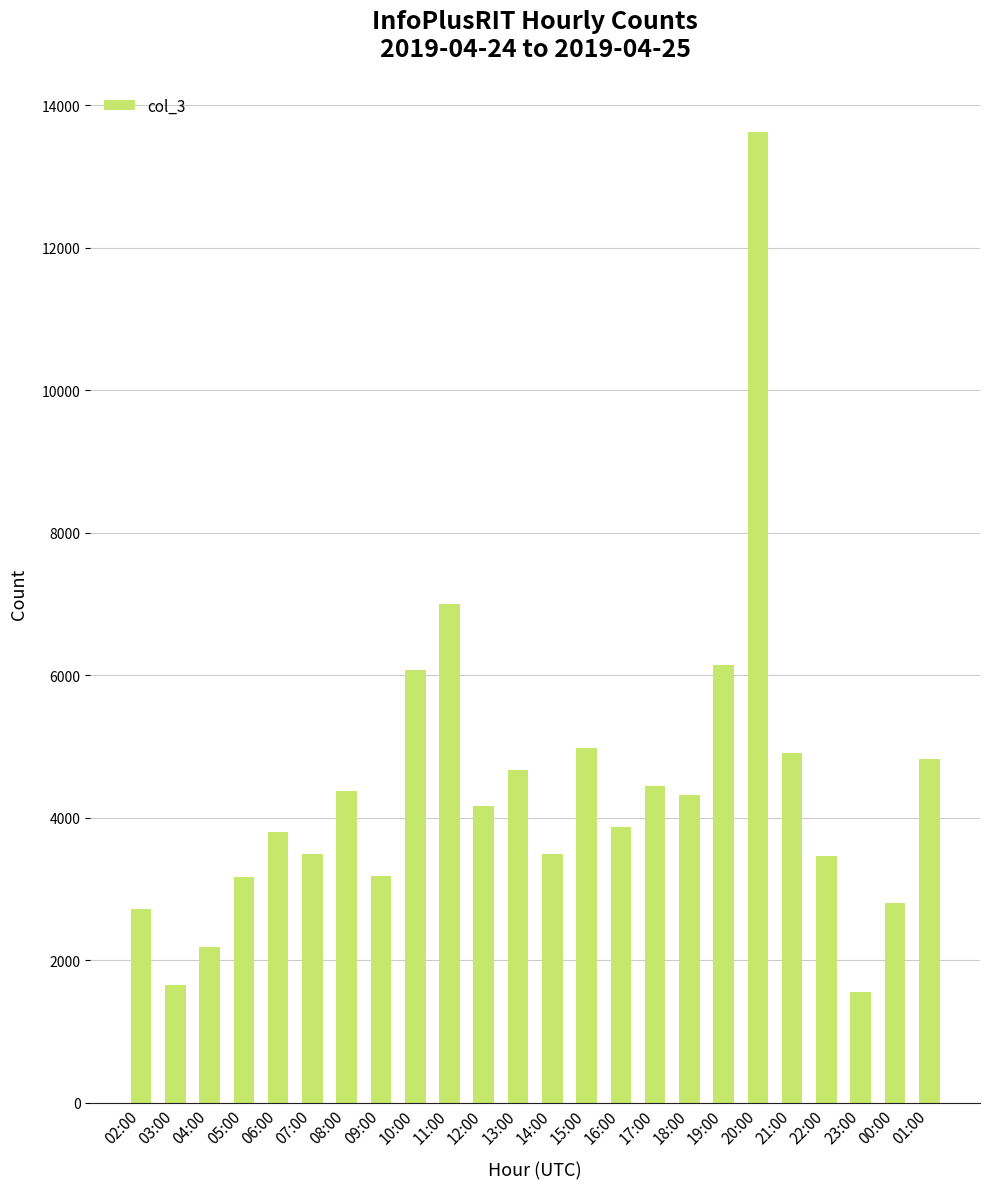

How many data points does each series have?

24